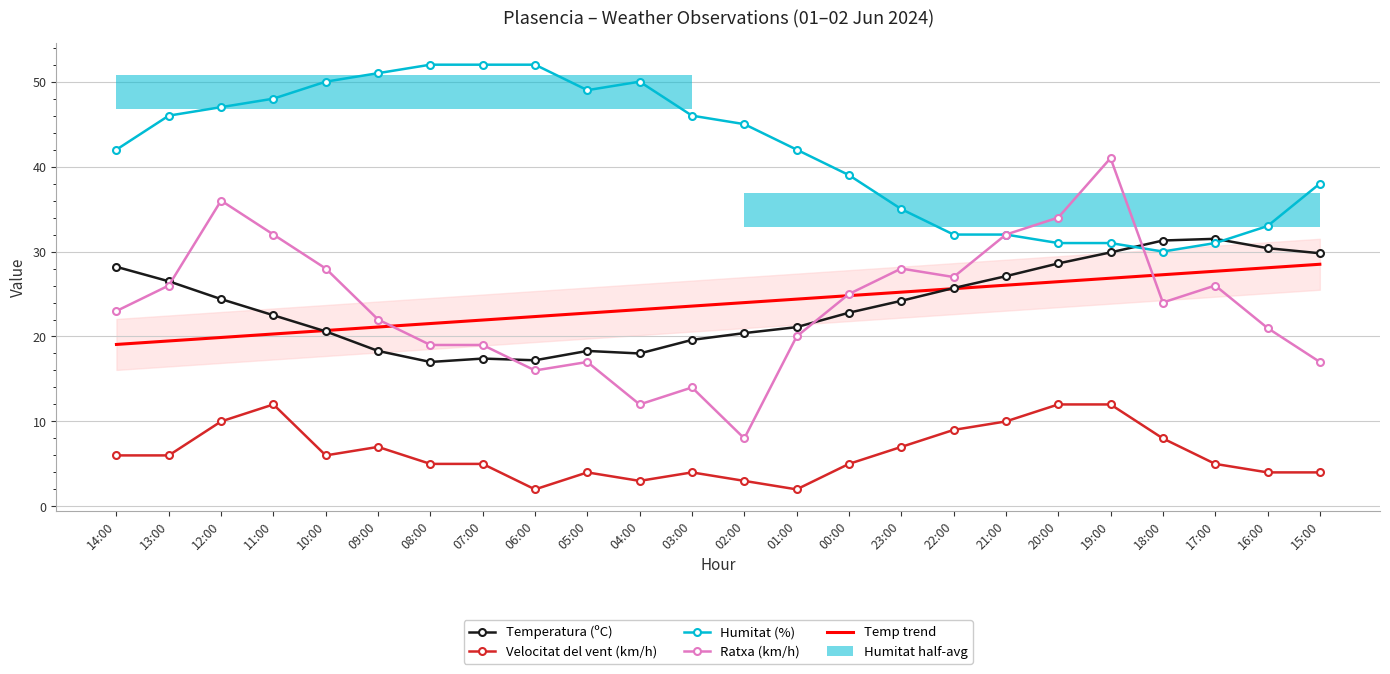

How many data points does each series have?

24